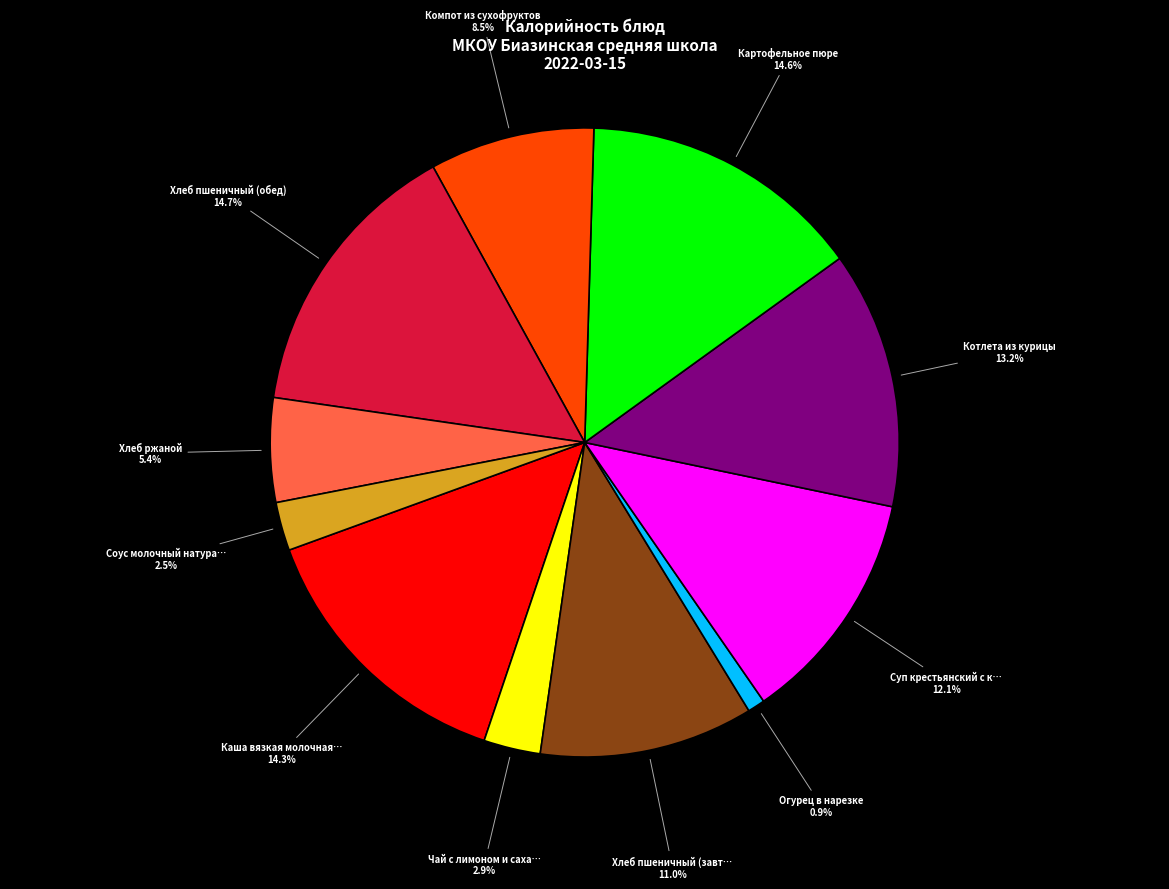

Is there any slice that represents more than half of the pie?

No